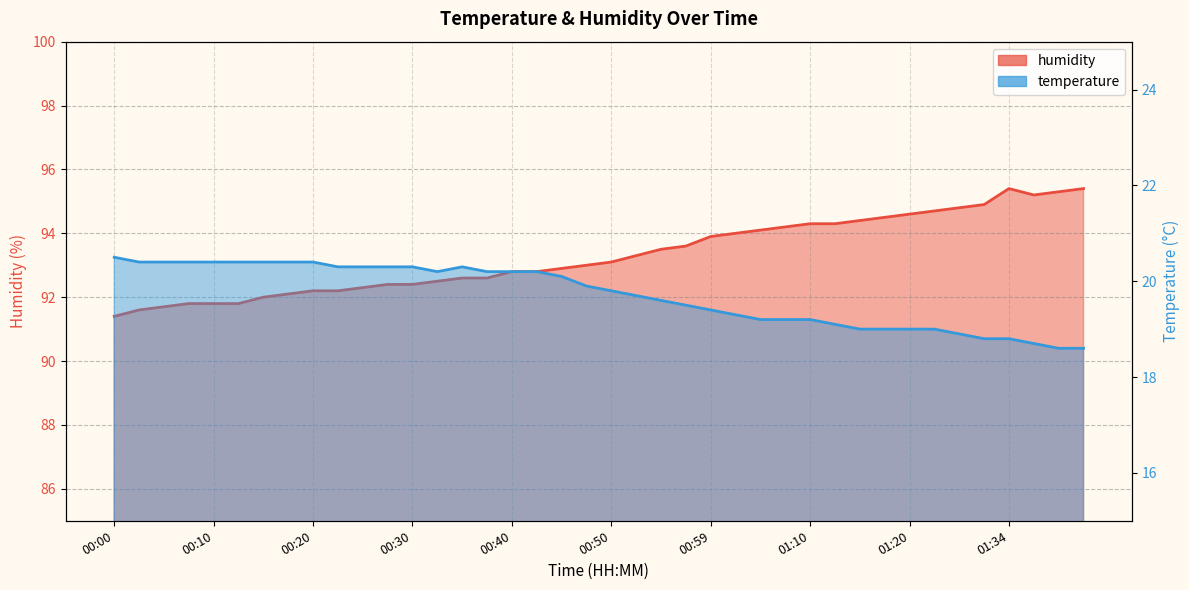

What is the smallest value displayed?

18.6